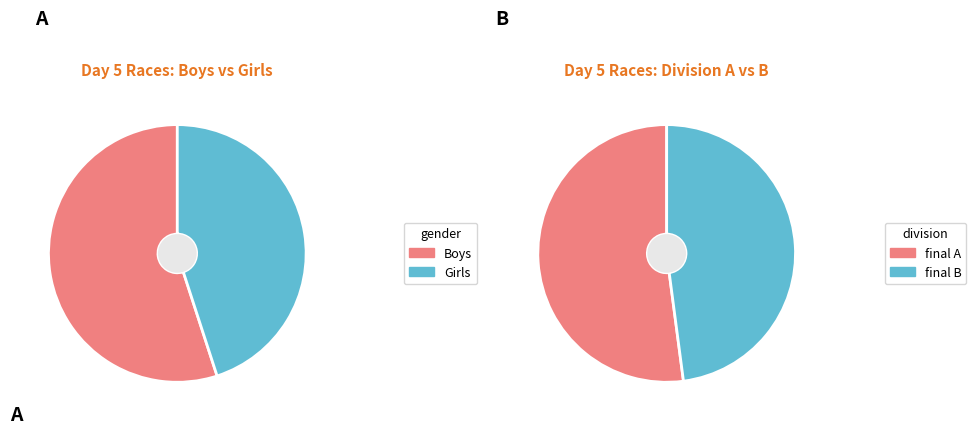

Do Girls and Boys together represent more than half of the pie?

Yes